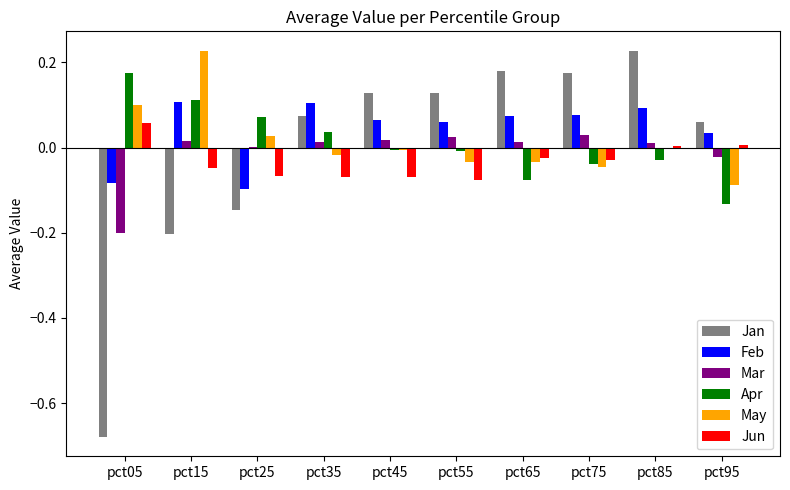

Which series changed the most between pct05 and pct15?

Jan